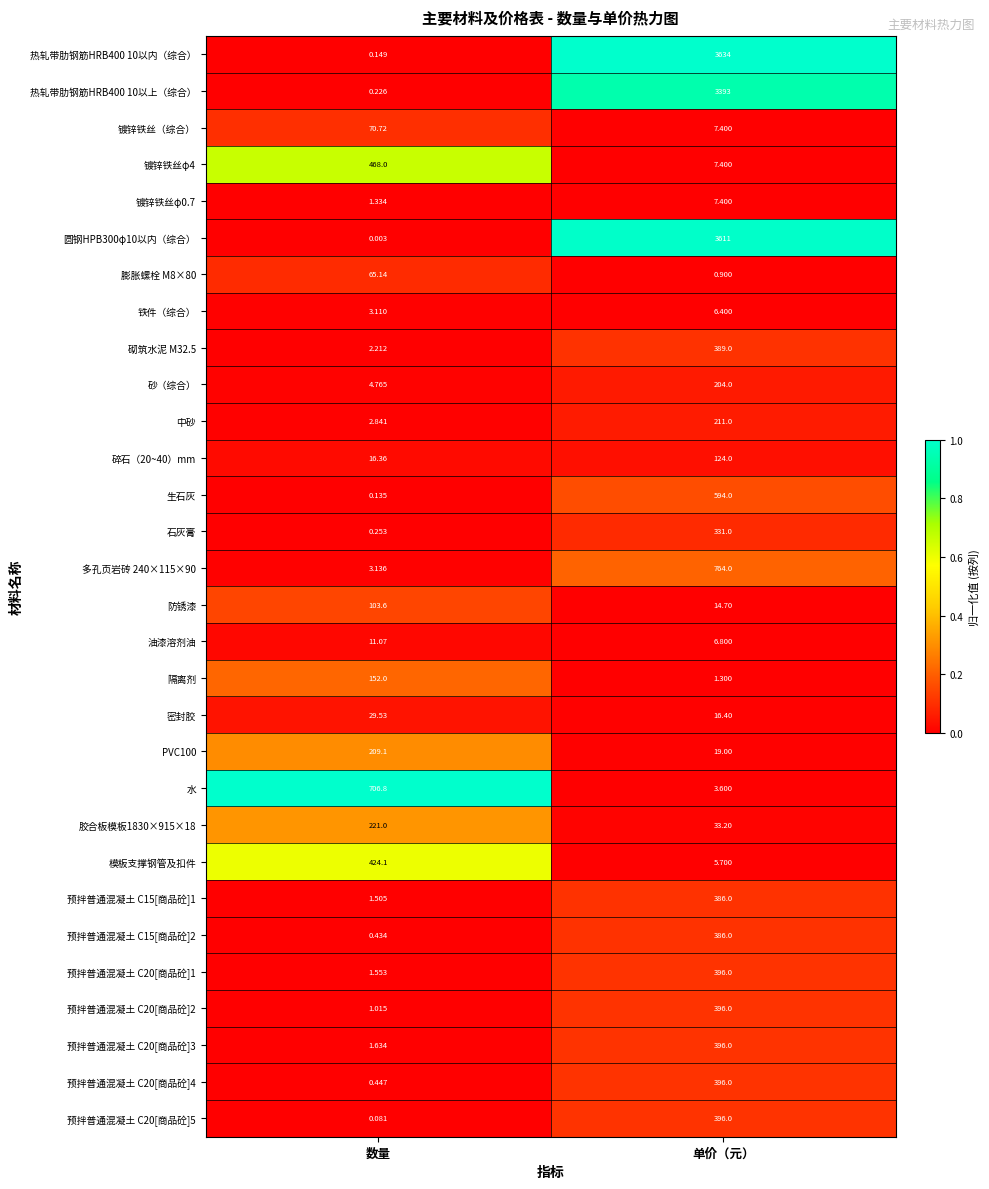

Which label corresponds to the largest value in the chart?

单价（元）